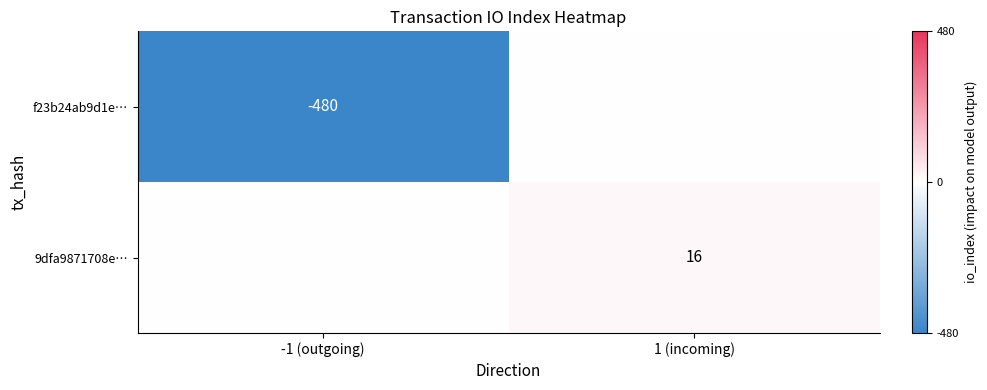

The 9dfa9871708e… series shows 8 at 1 (incoming). True or false?

False